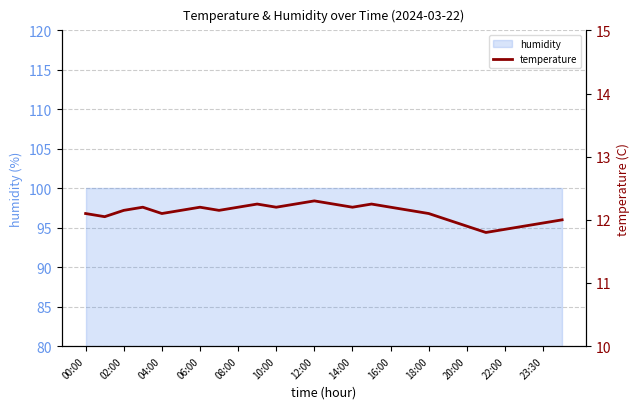

How many interior local valleys (lower than both neighbors) does the data have?

6